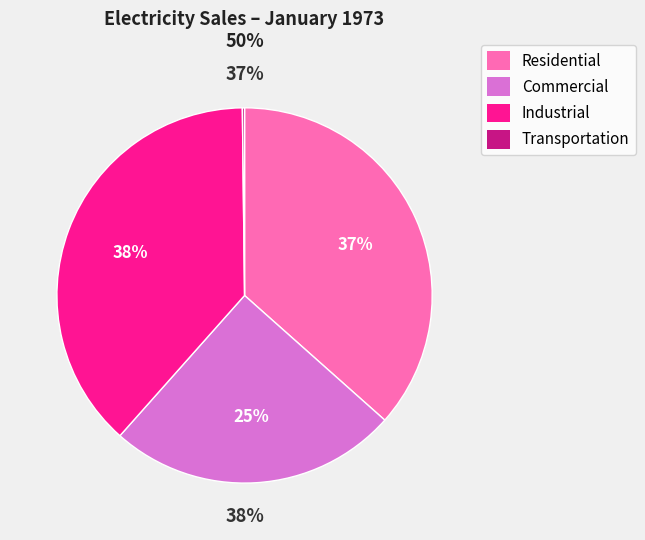

Which slice is the largest?

Industrial